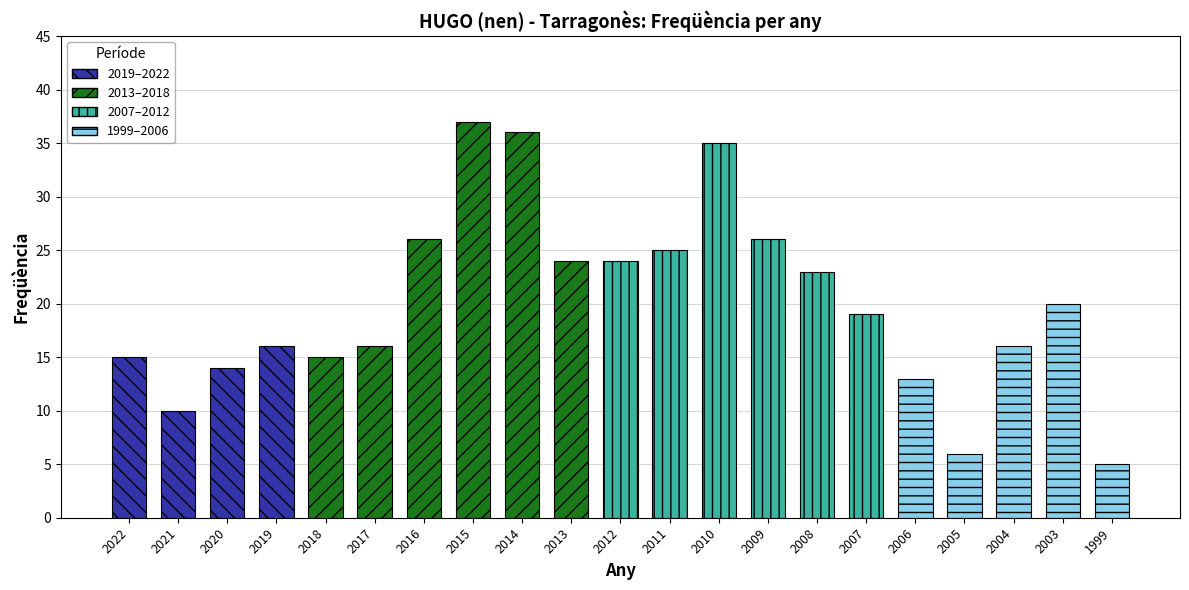

What is the value of the 2nd bar from the left?

10